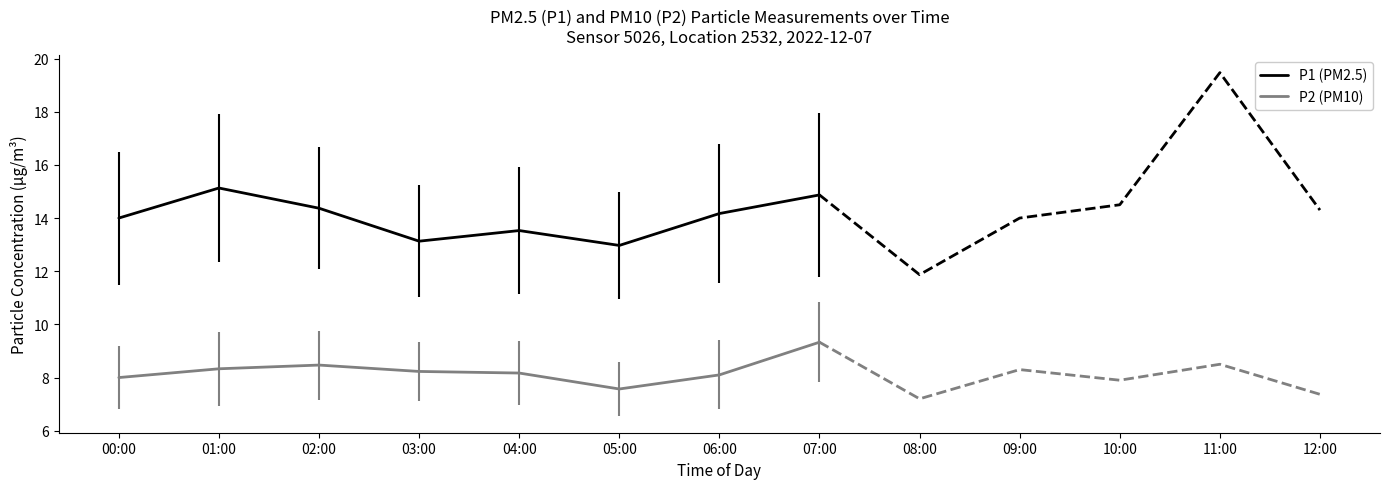

Reading left to right, transcribe all the data shown in this chart.

P1 (PM2.5): 00:00=14.0	01:00=15.1	02:00=14.4	03:00=13.1	04:00=13.5	05:00=13.0	06:00=14.2	07:00=14.9
P2 (PM10): 00:00=8.0	01:00=8.3	02:00=8.5	03:00=8.2	04:00=8.2	05:00=7.6	06:00=8.1	07:00=9.3